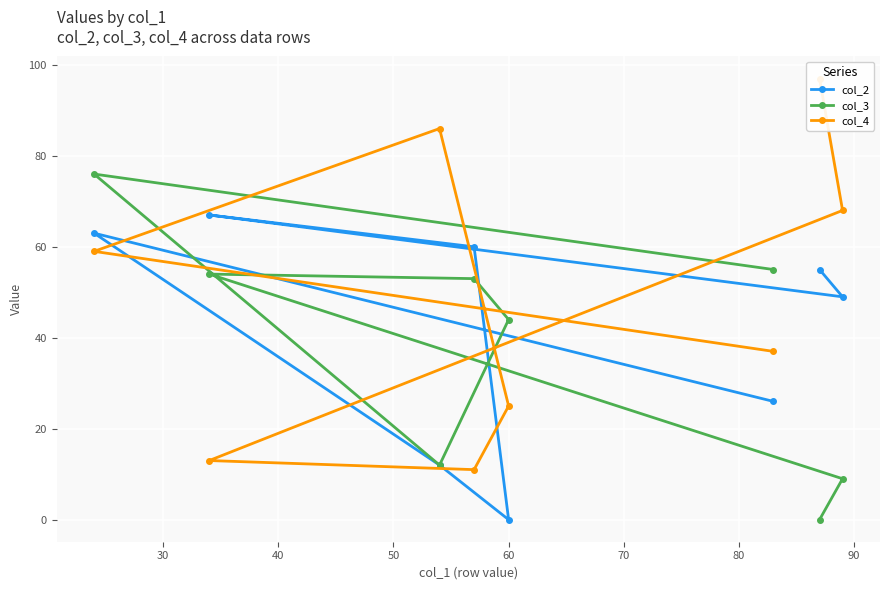

What is the maximum value for col_3?

76